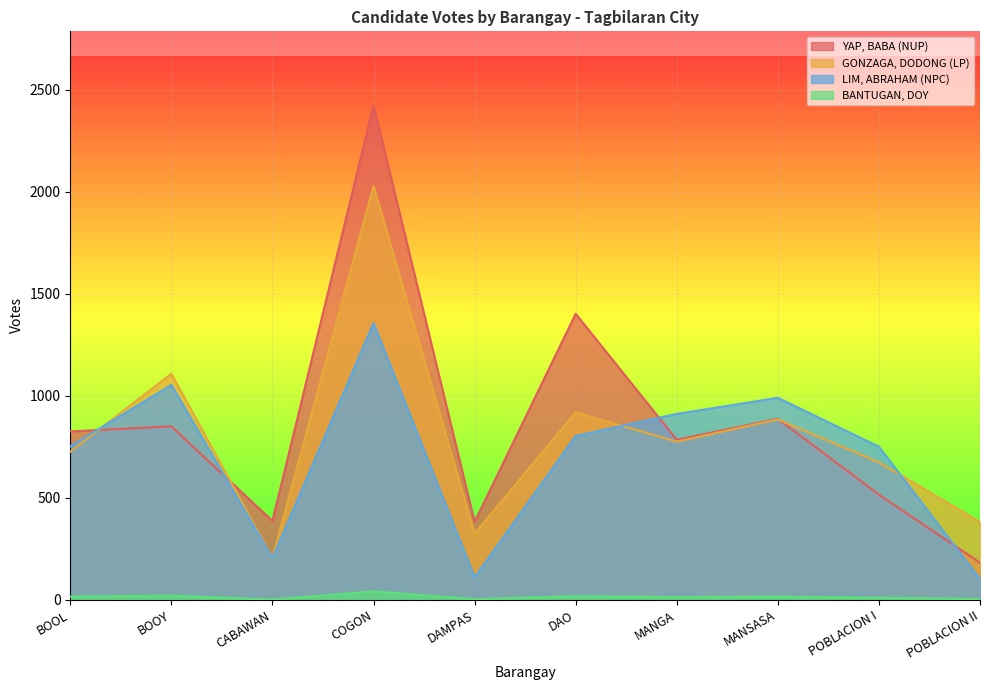

True or false: YAP, BABA (NUP) has more than 1 points higher than both neighbors.

True